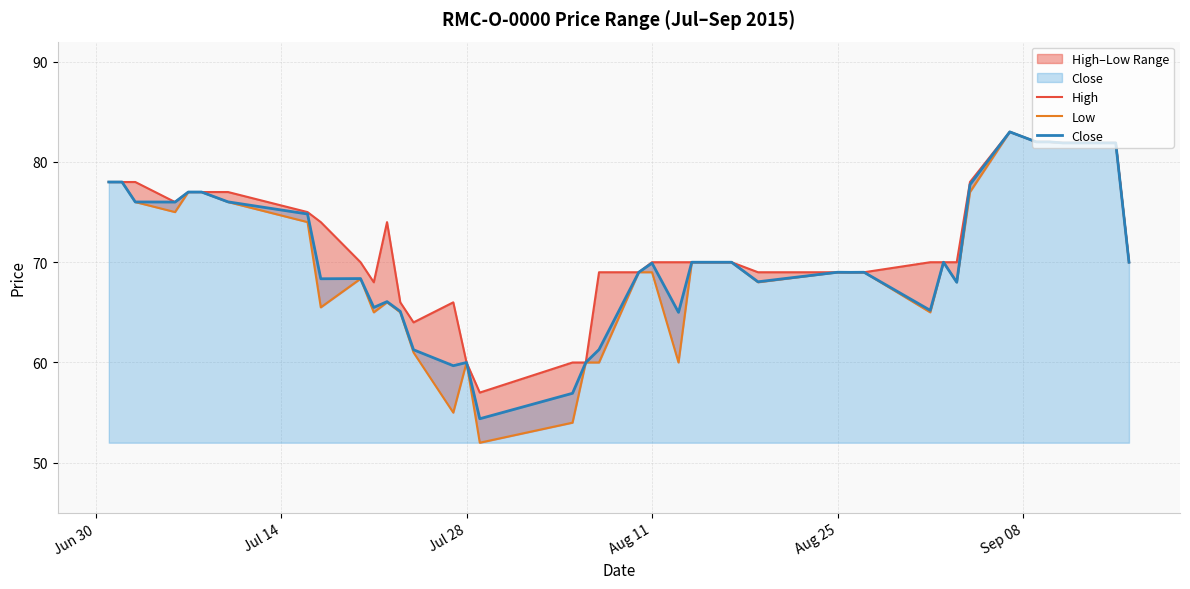

True or false: Low and Close intersect in this chart.

False